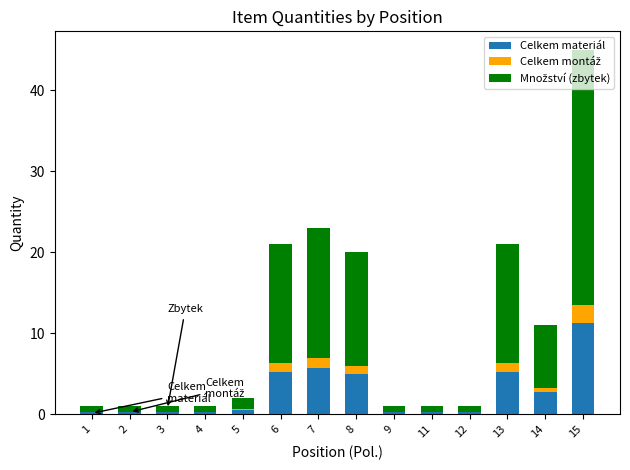

At which label does Celkem materiál reach its peak?

15